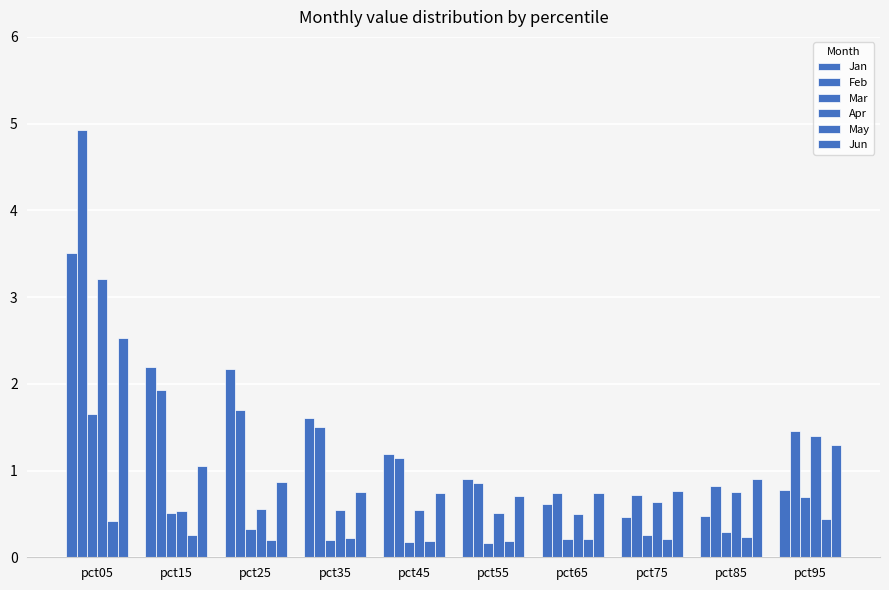

How many categories are shown in the chart?

10